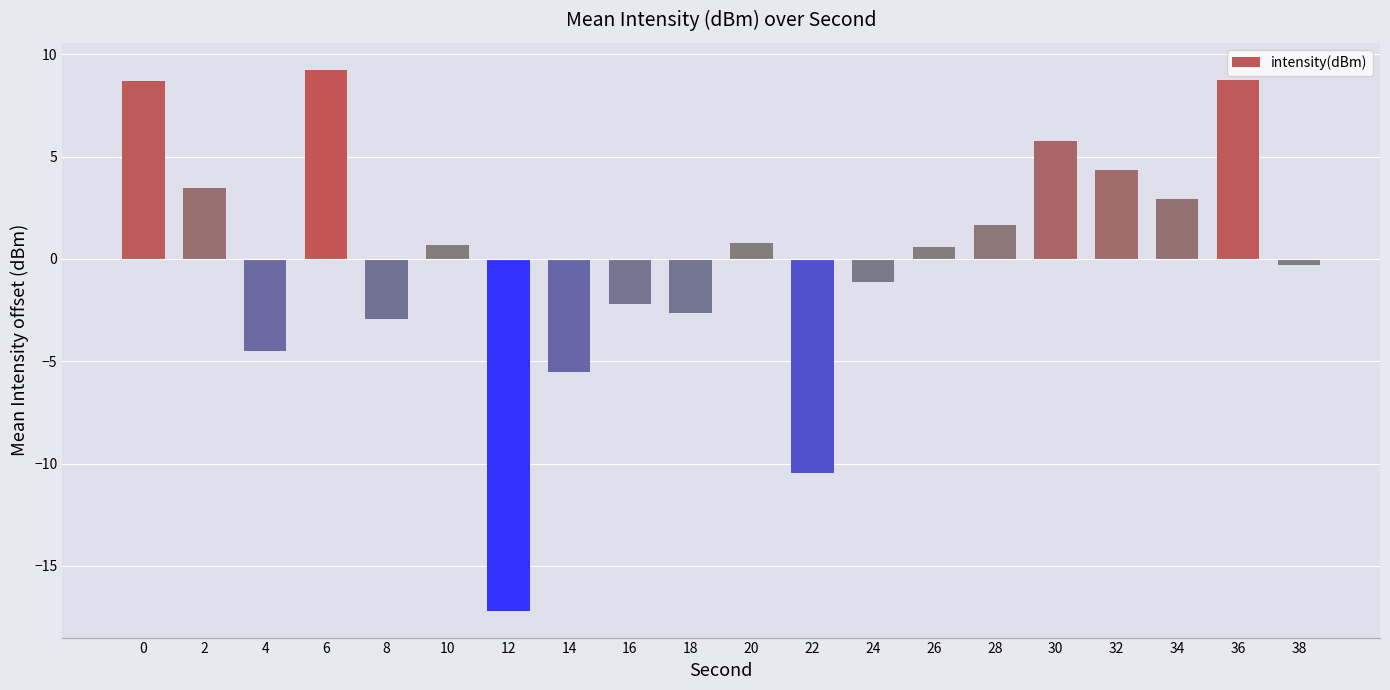

What is the greatest value displayed?

9.2